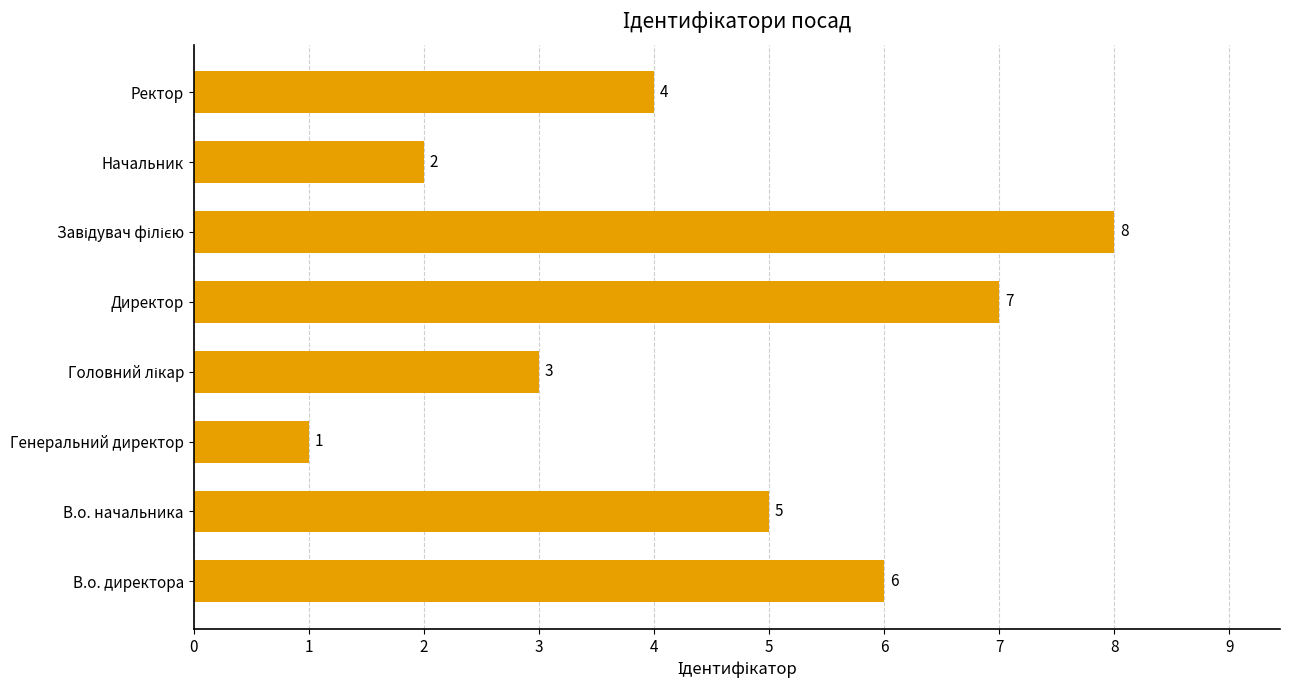

What is the greatest value displayed?

8